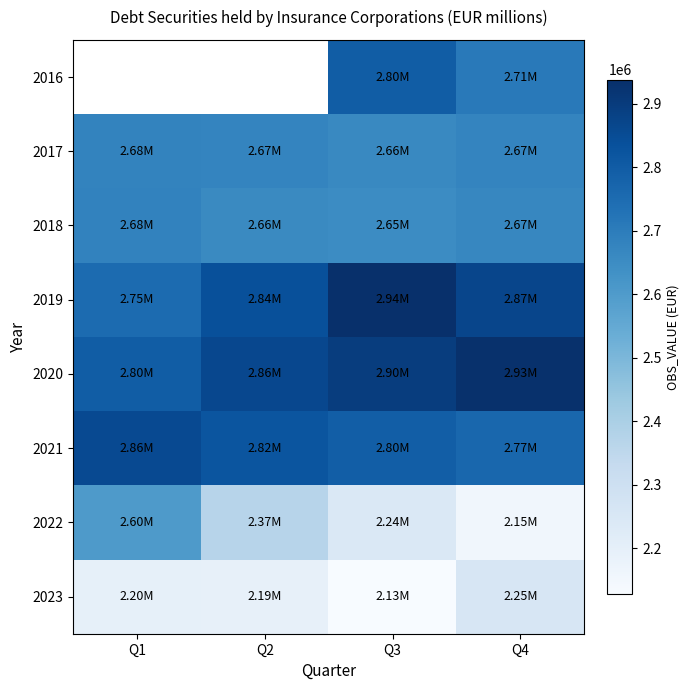

Which series has the largest total across all categories?

2020